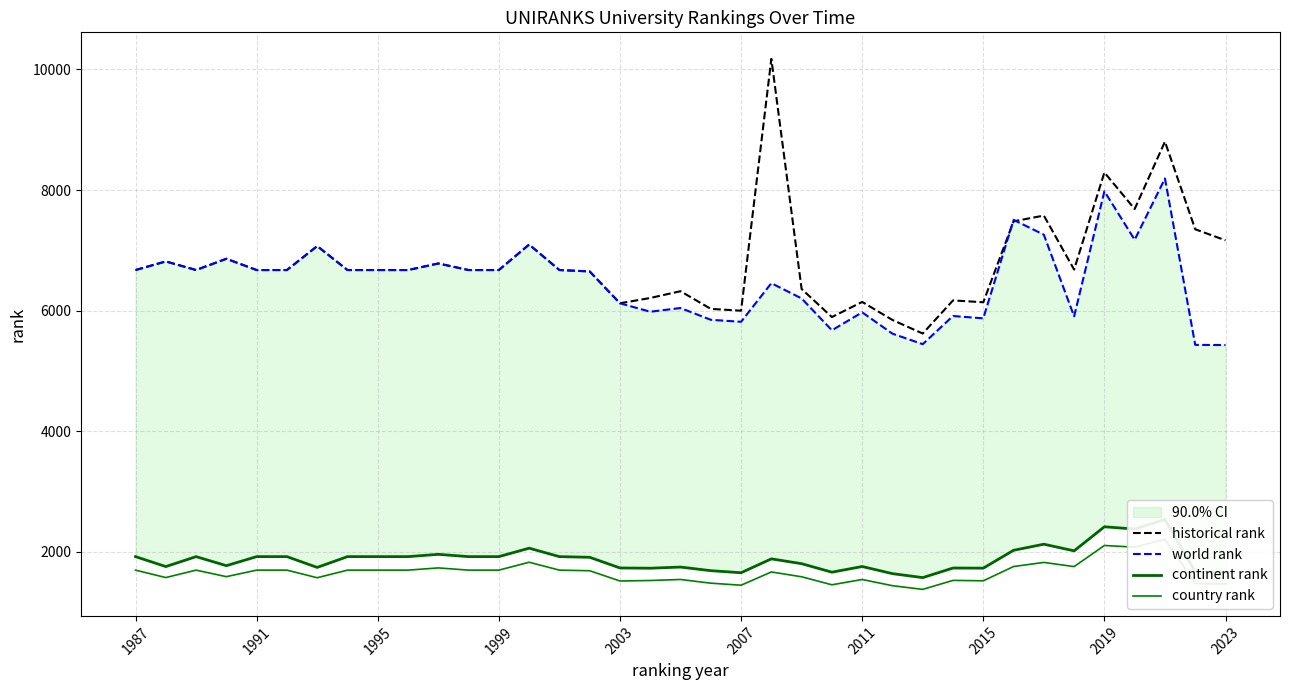

What is the sum of all continent rank values?

69609.0